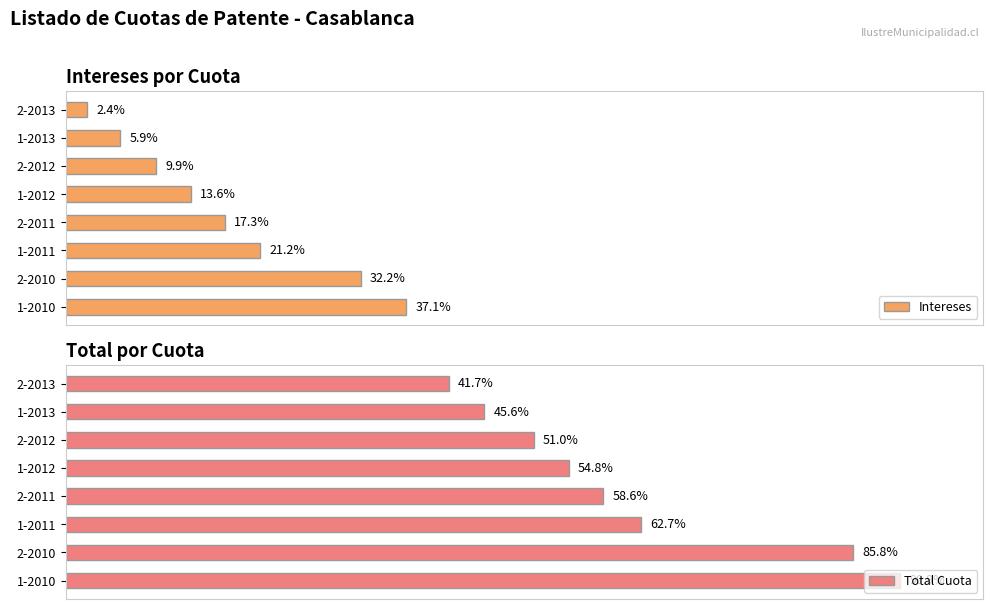

Which series has the largest range (max minus min)?

Total Cuota